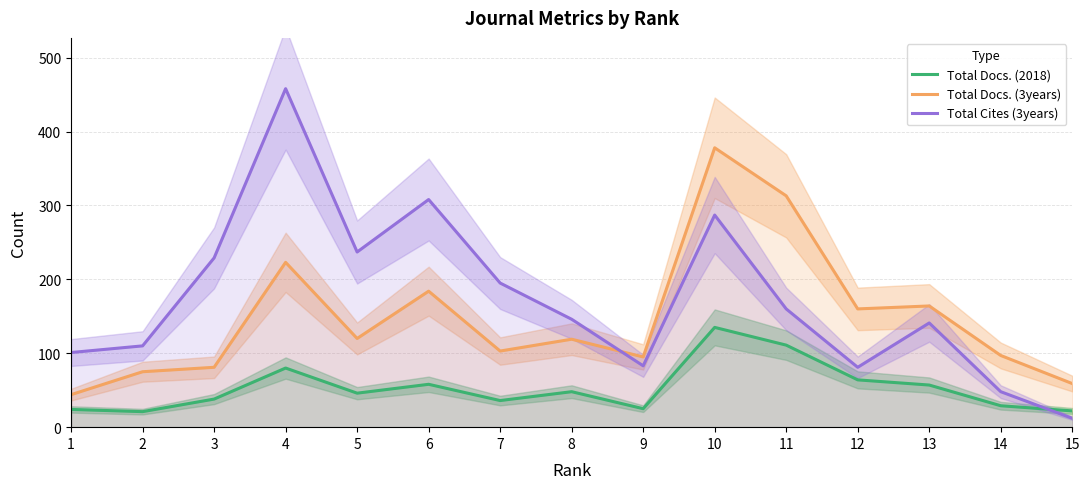

The value of Total Docs. (3years) at 13 is 76. True or false?

False